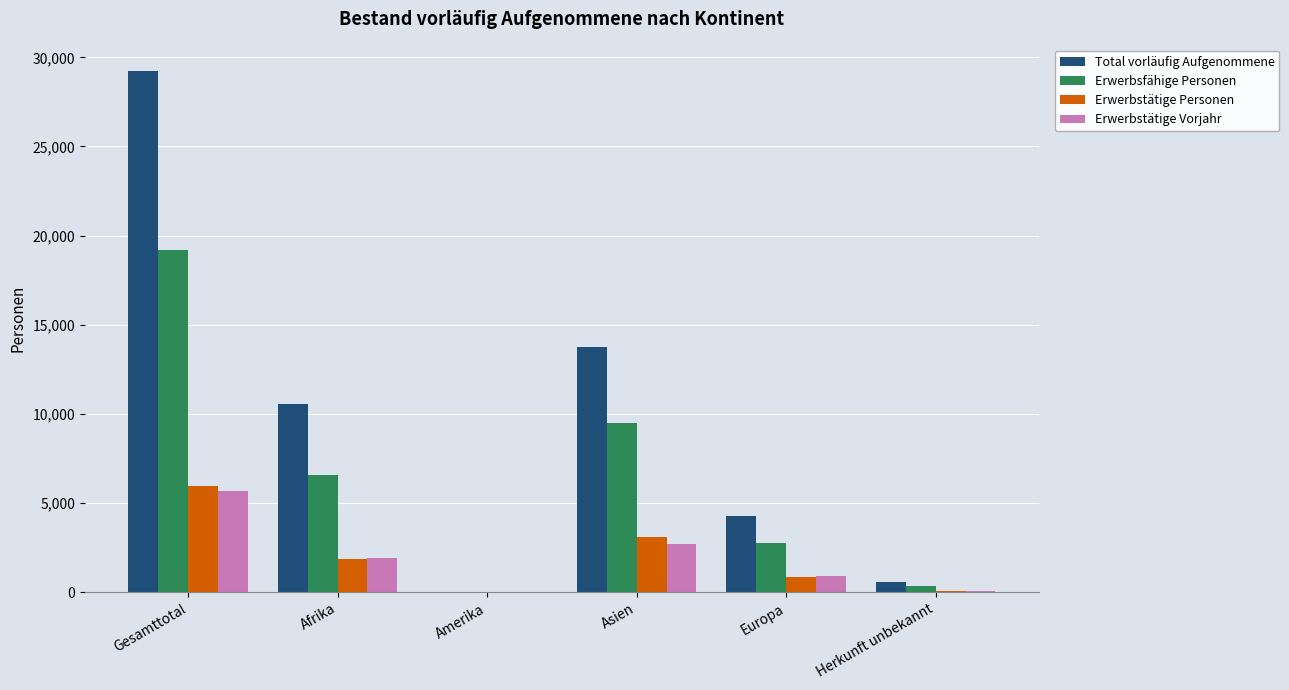

Which series has the widest spread of values?

Total vorläufig Aufgenommene